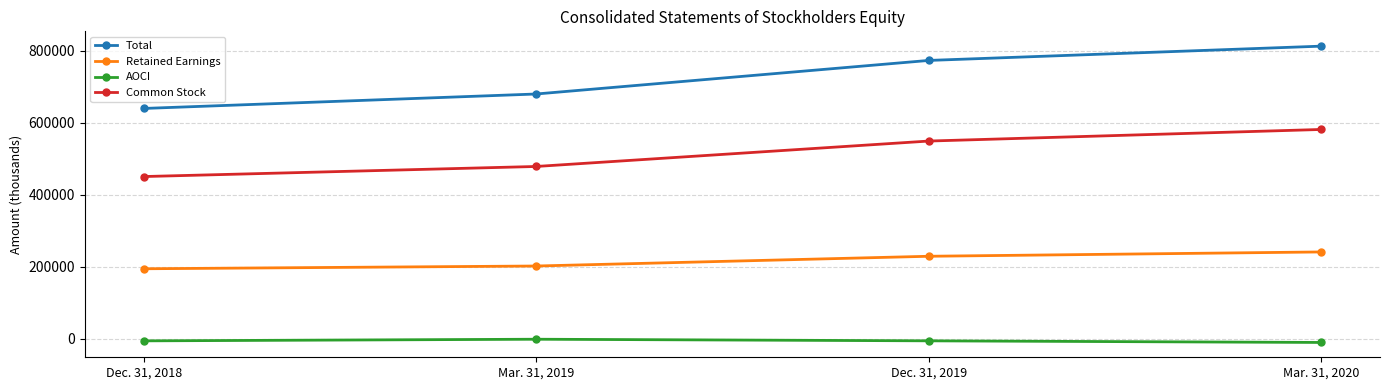

Rank the series at Dec. 31, 2018 from lowest to highest value.

AOCI, Retained Earnings, Common Stock, Total